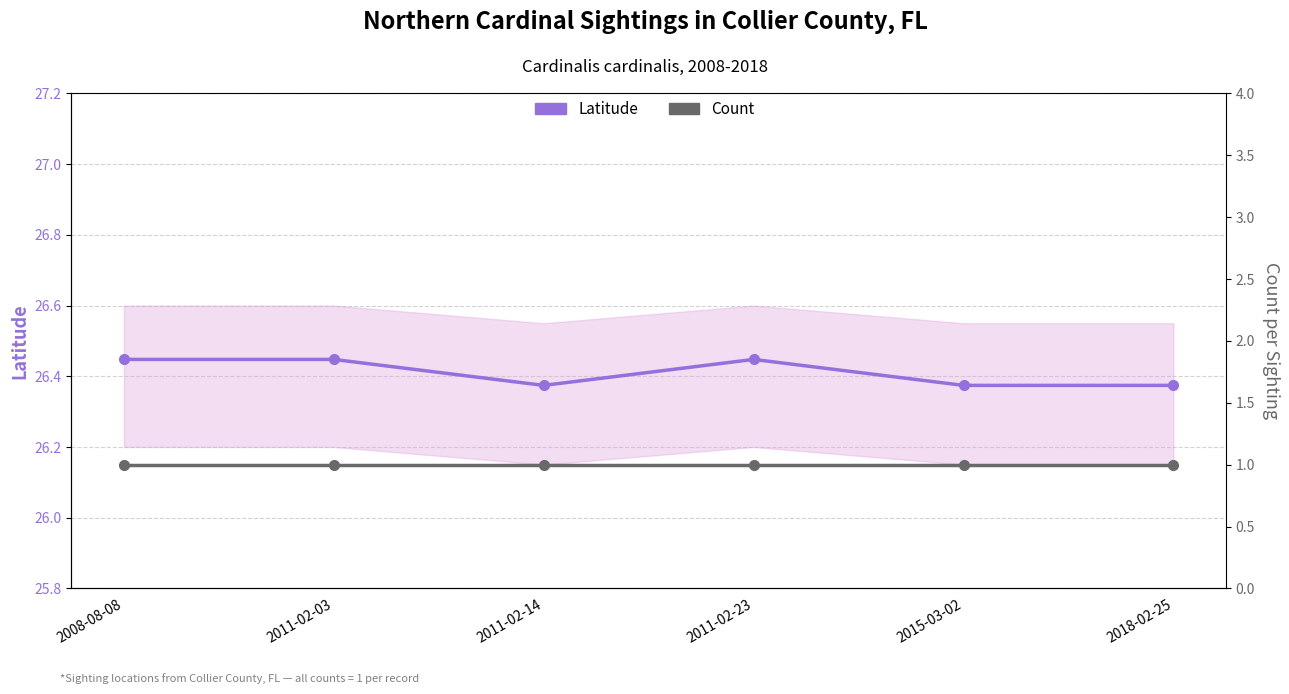

What is the average value of the Count series?

1.0